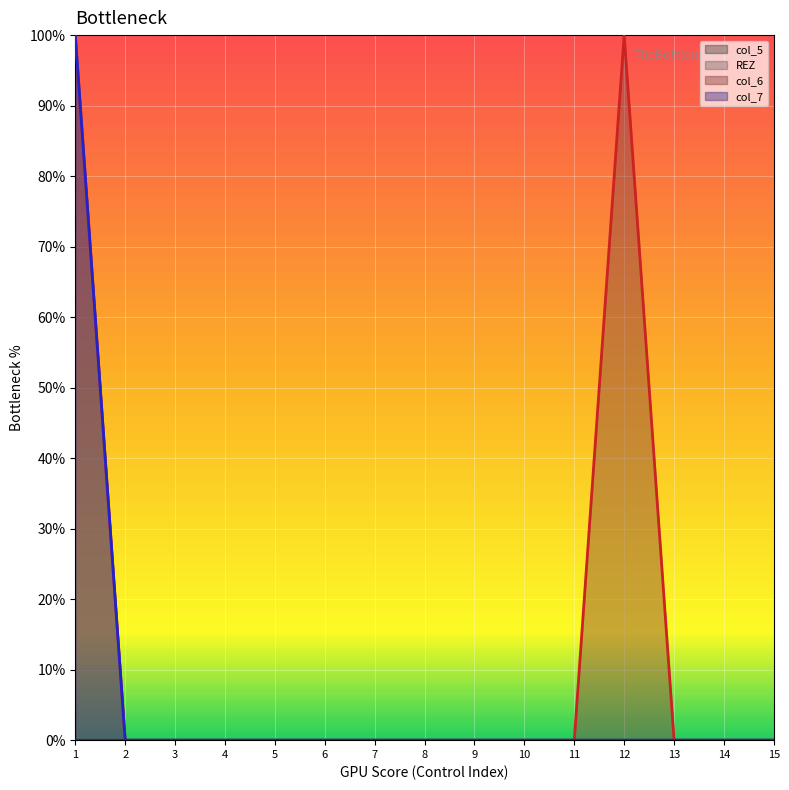

Which has a higher value, 4 or 5?

4